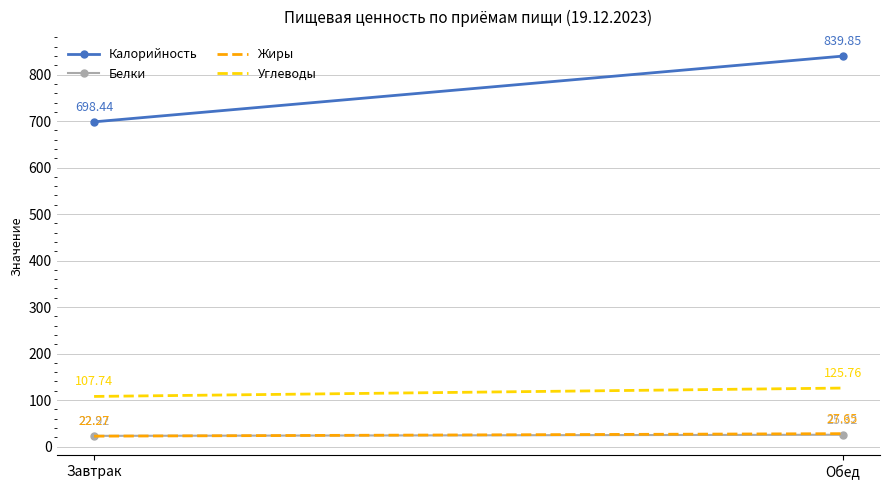

What is the greatest value displayed?

839.9